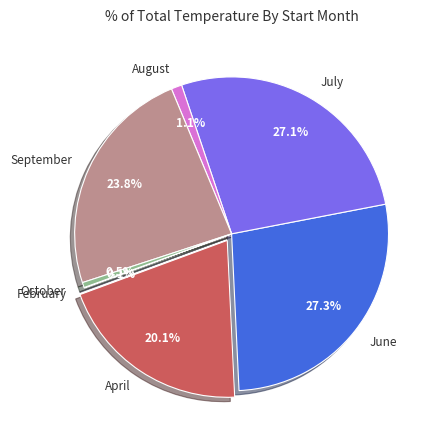

Does October represent more than half of the total?

No